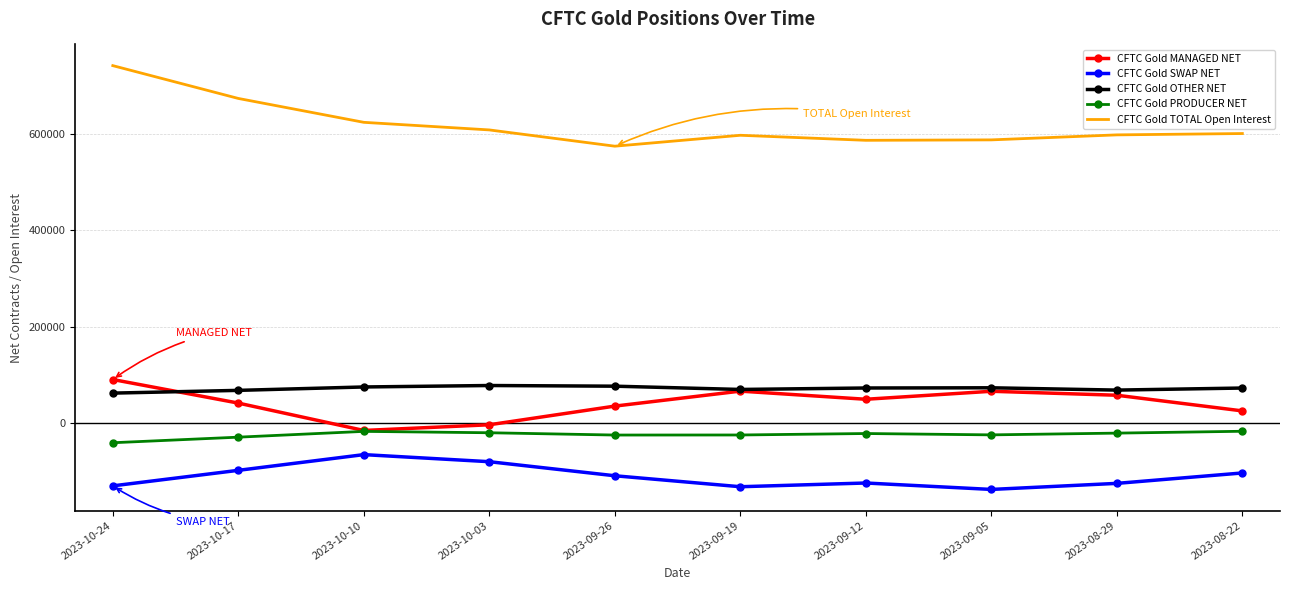

The value of CFTC Gold SWAP NET at 2023-09-19 is -212557. True or false?

False